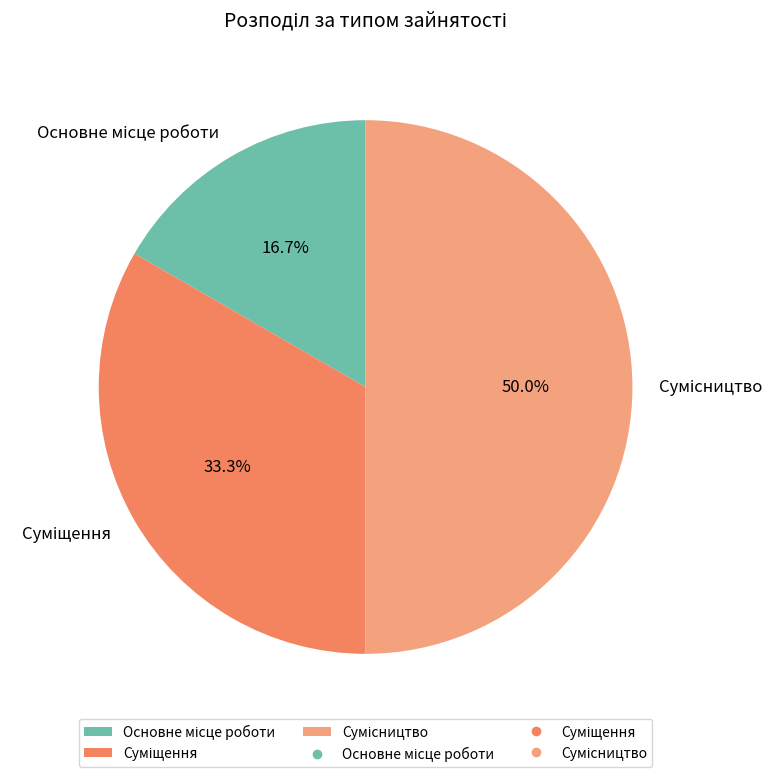

To the nearest percent, what percentage of the pie is Основне місце роботи?

17%